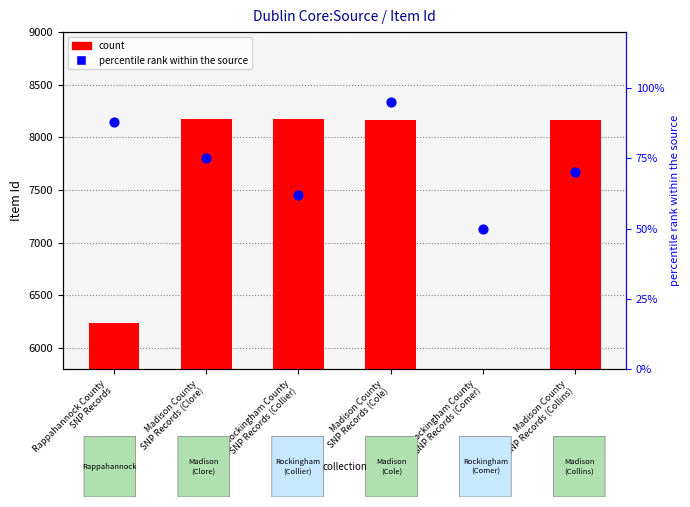

What are all the series names shown in the legend?

count, percentile rank within the source